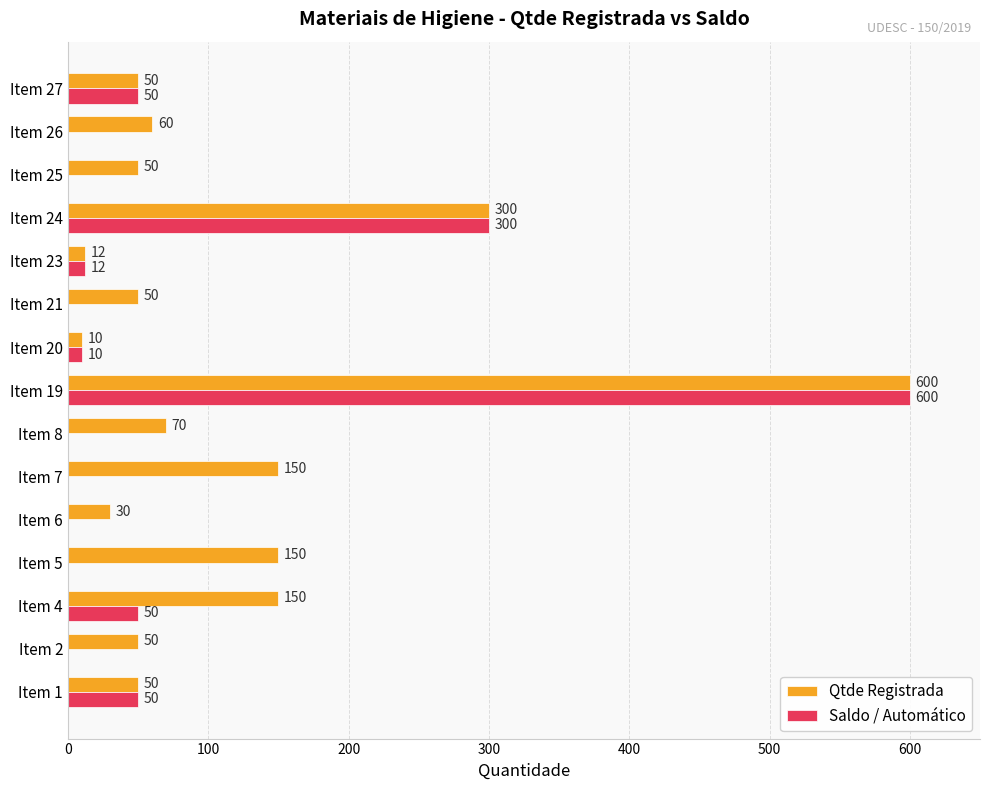

What is the approximate value of Qtde Registrada at Item 25, to the nearest 50?

50